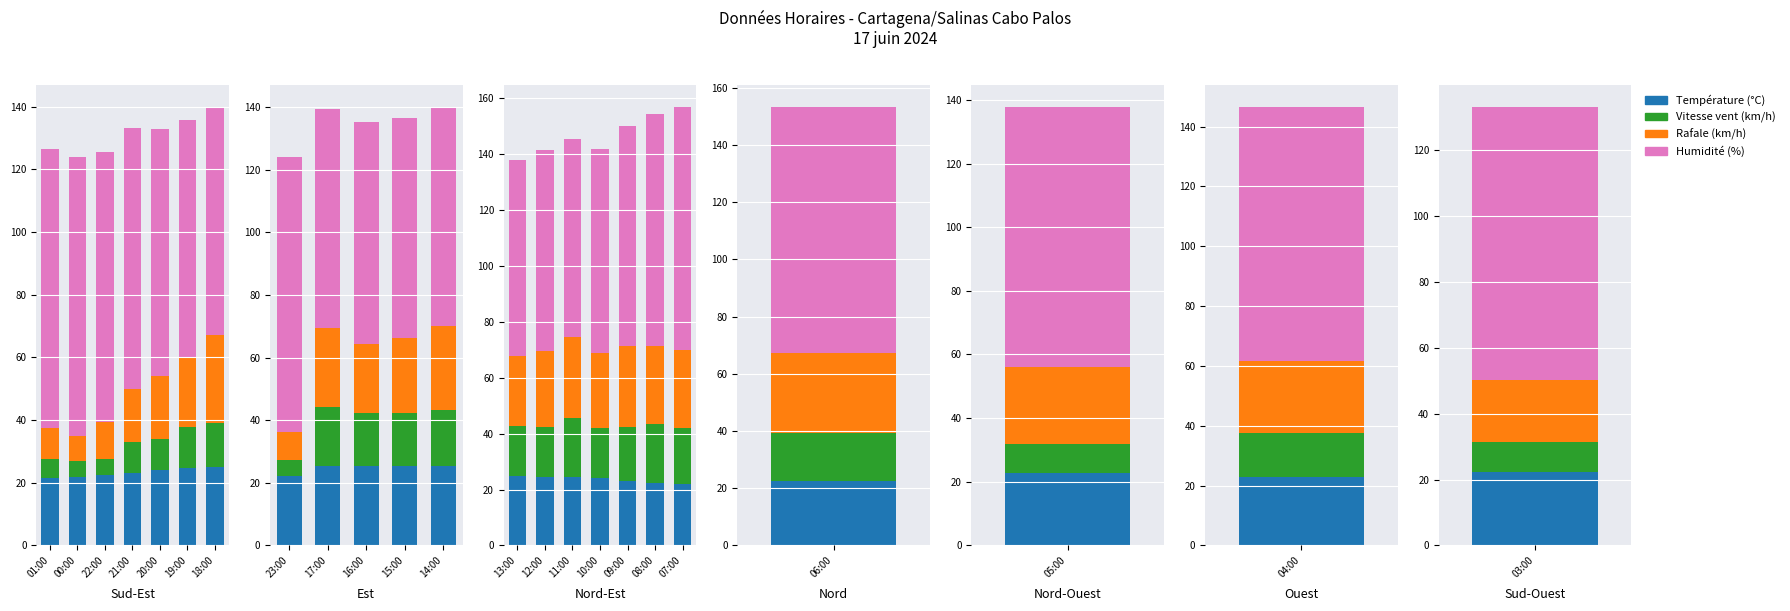

What is the highest value of the Humidité (%) series?

87.0